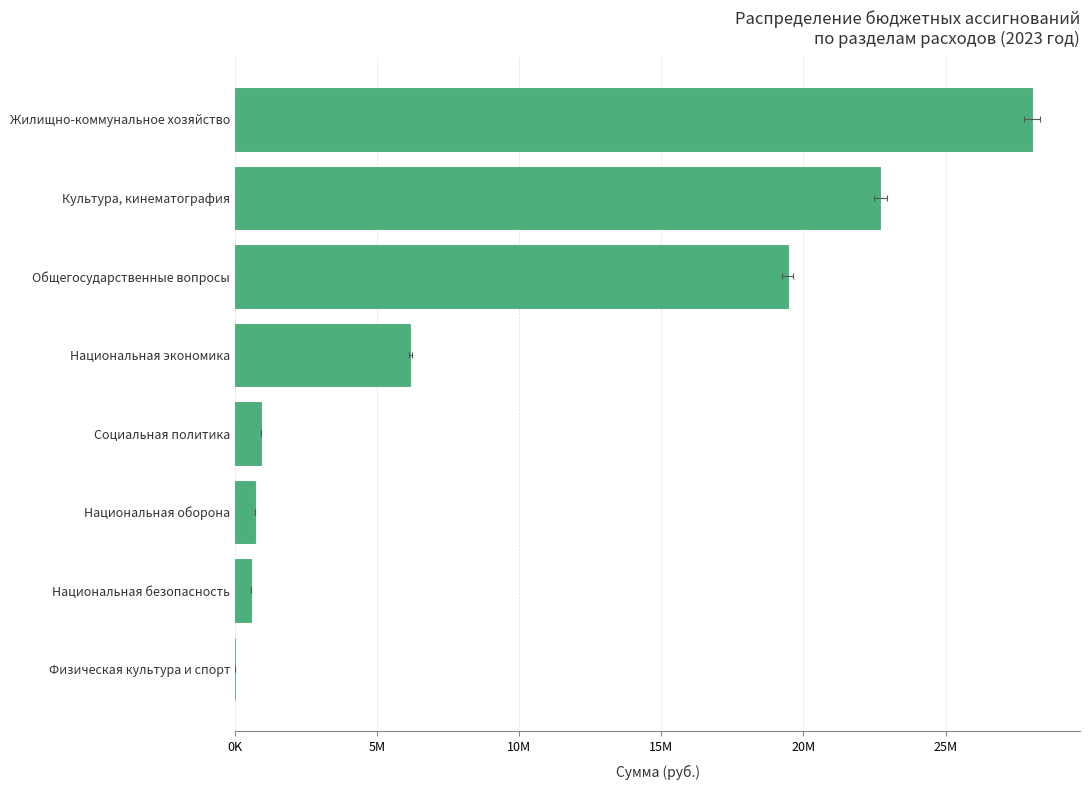

What is the change in value from Социальная политика to Культура, кинематография?

+21787671.7